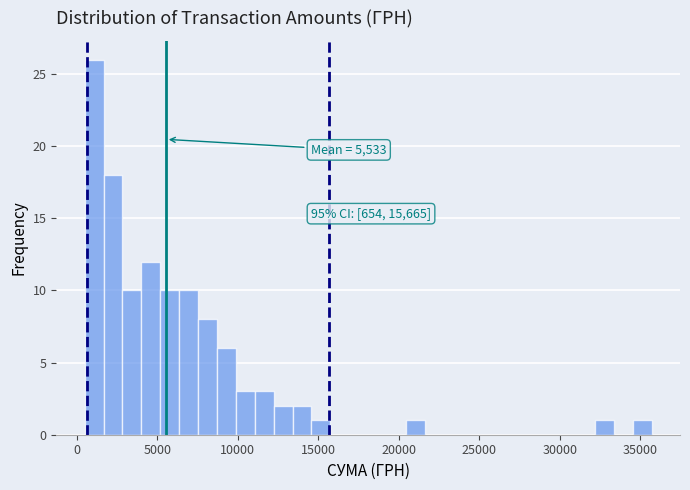

Around what value on the x-axis is the tallest bar? Give the approximate position of its centre, as read against the axis.

1000